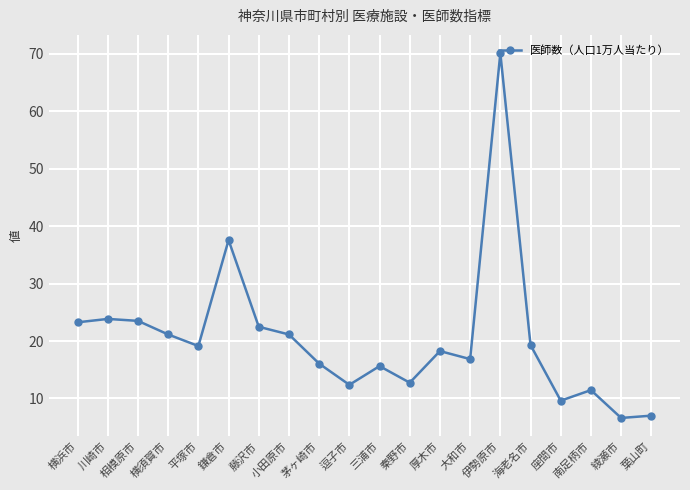

How many values exceed 19?

10